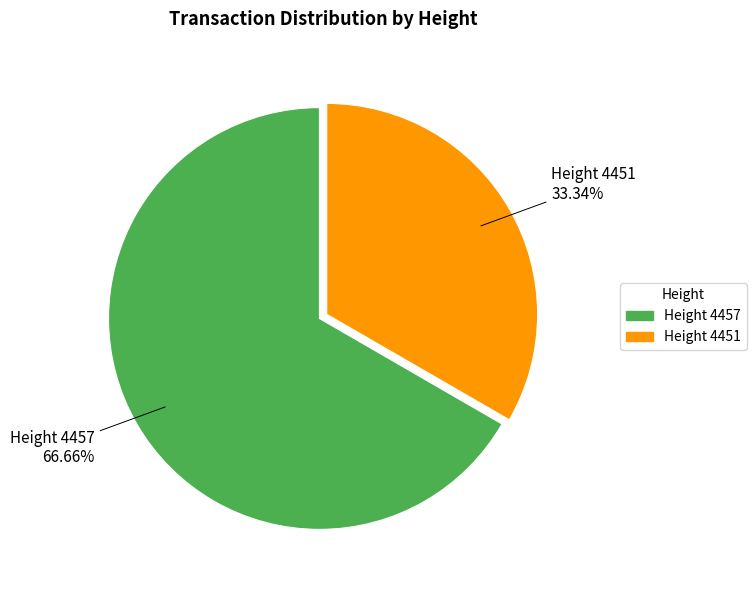

Is there any slice that represents more than half of the pie?

Yes